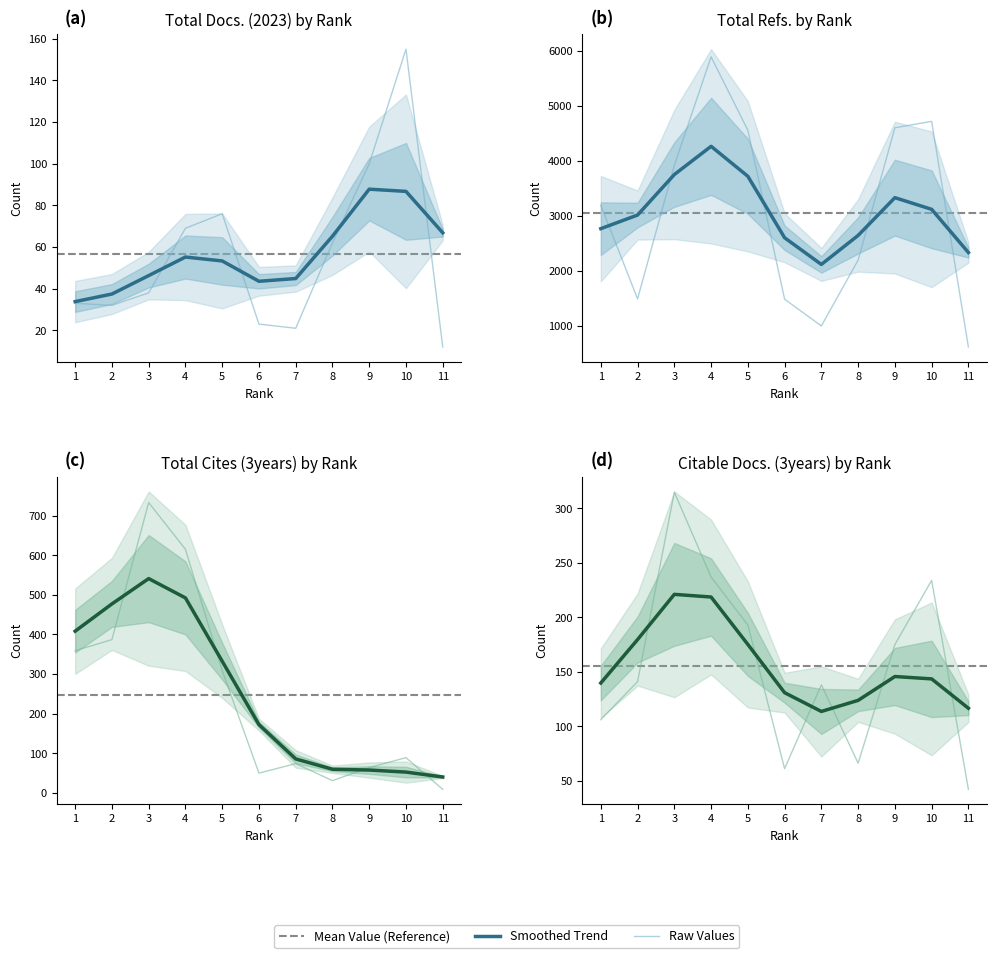

How many data points in Total Cites (3years) are above 89?

5